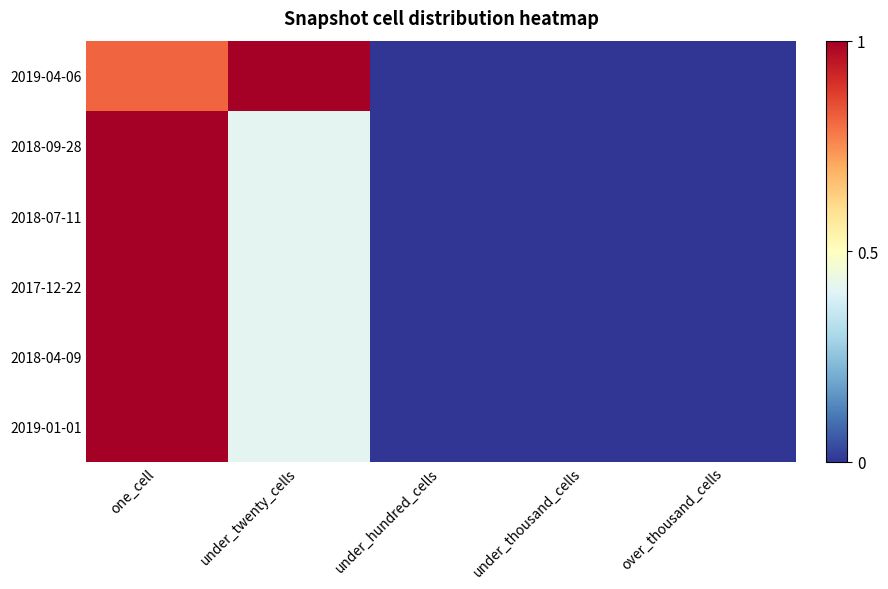

List the series in order of their peak value, lowest first.

2019-04-06, 2018-09-28, 2018-07-11, 2017-12-22, 2018-04-09, 2019-01-01